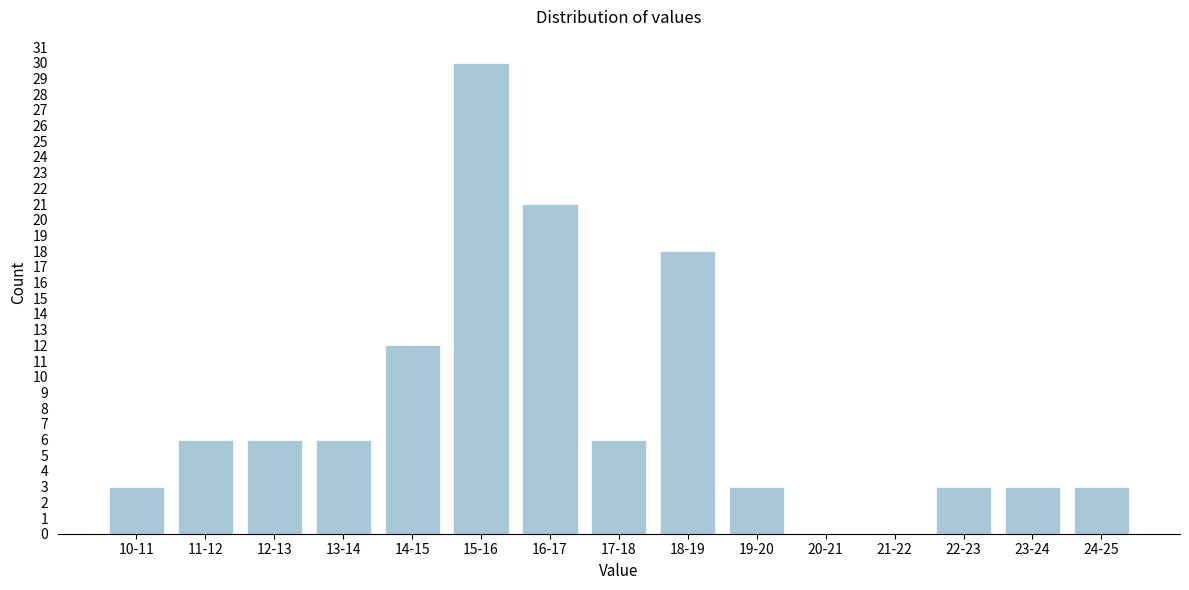

Reading left to right, transcribe all the data shown in this chart.

10-11=3	11-12=6	12-13=6	13-14=6	14-15=12	15-16=30	16-17=21	17-18=6	18-19=18	19-20=3	20-21=0	21-22=0	22-23=3	23-24=3	24-25=3